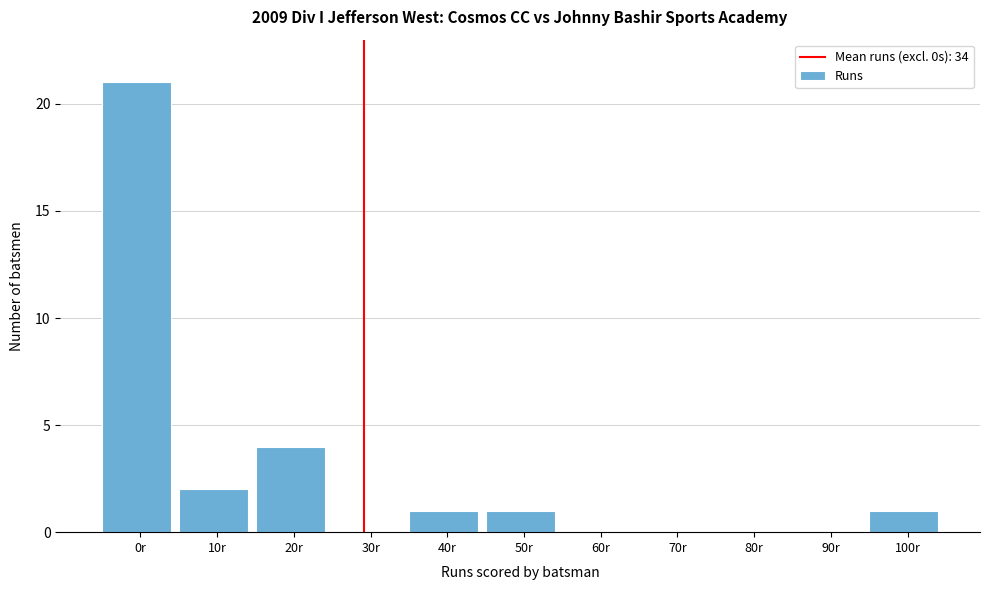

Reading left to right, extract all data points from this chart.

0r=21	10r=2	20r=4	30r=0	40r=1	50r=1	60r=0	70r=0	80r=0	90r=0	100r=1